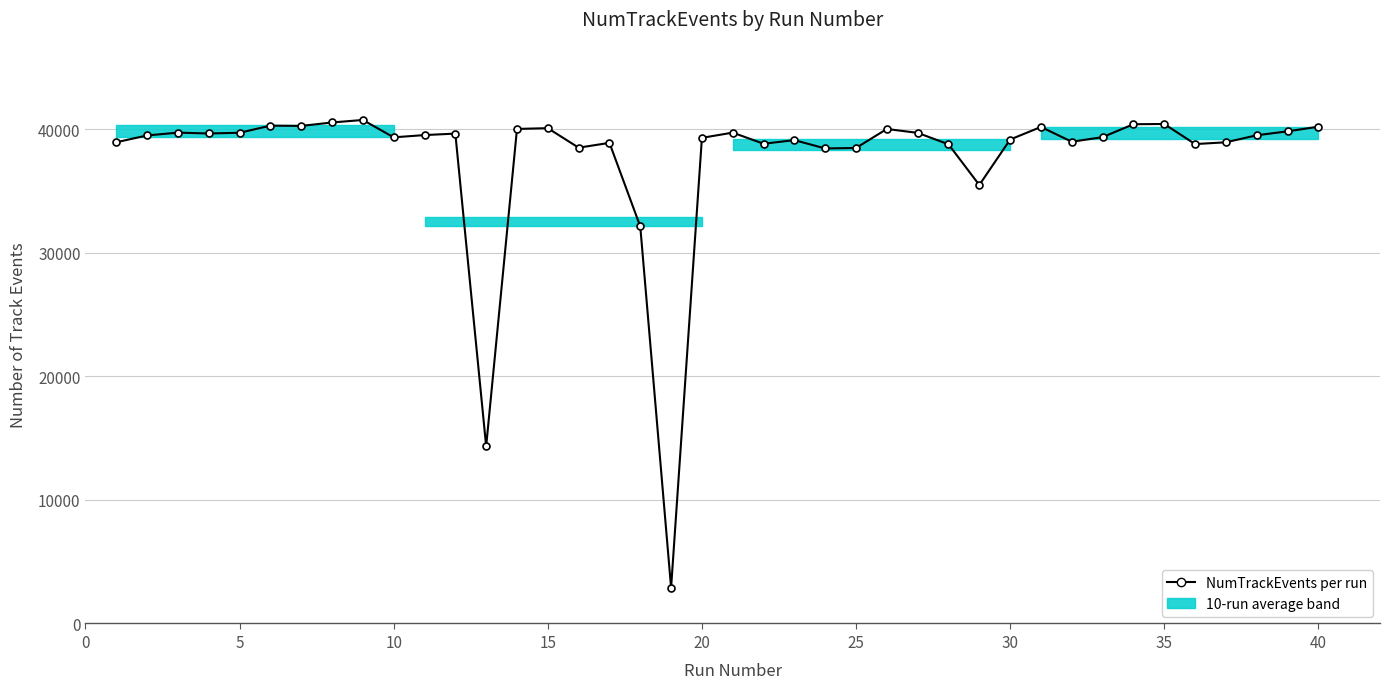

What is the average value?

37696